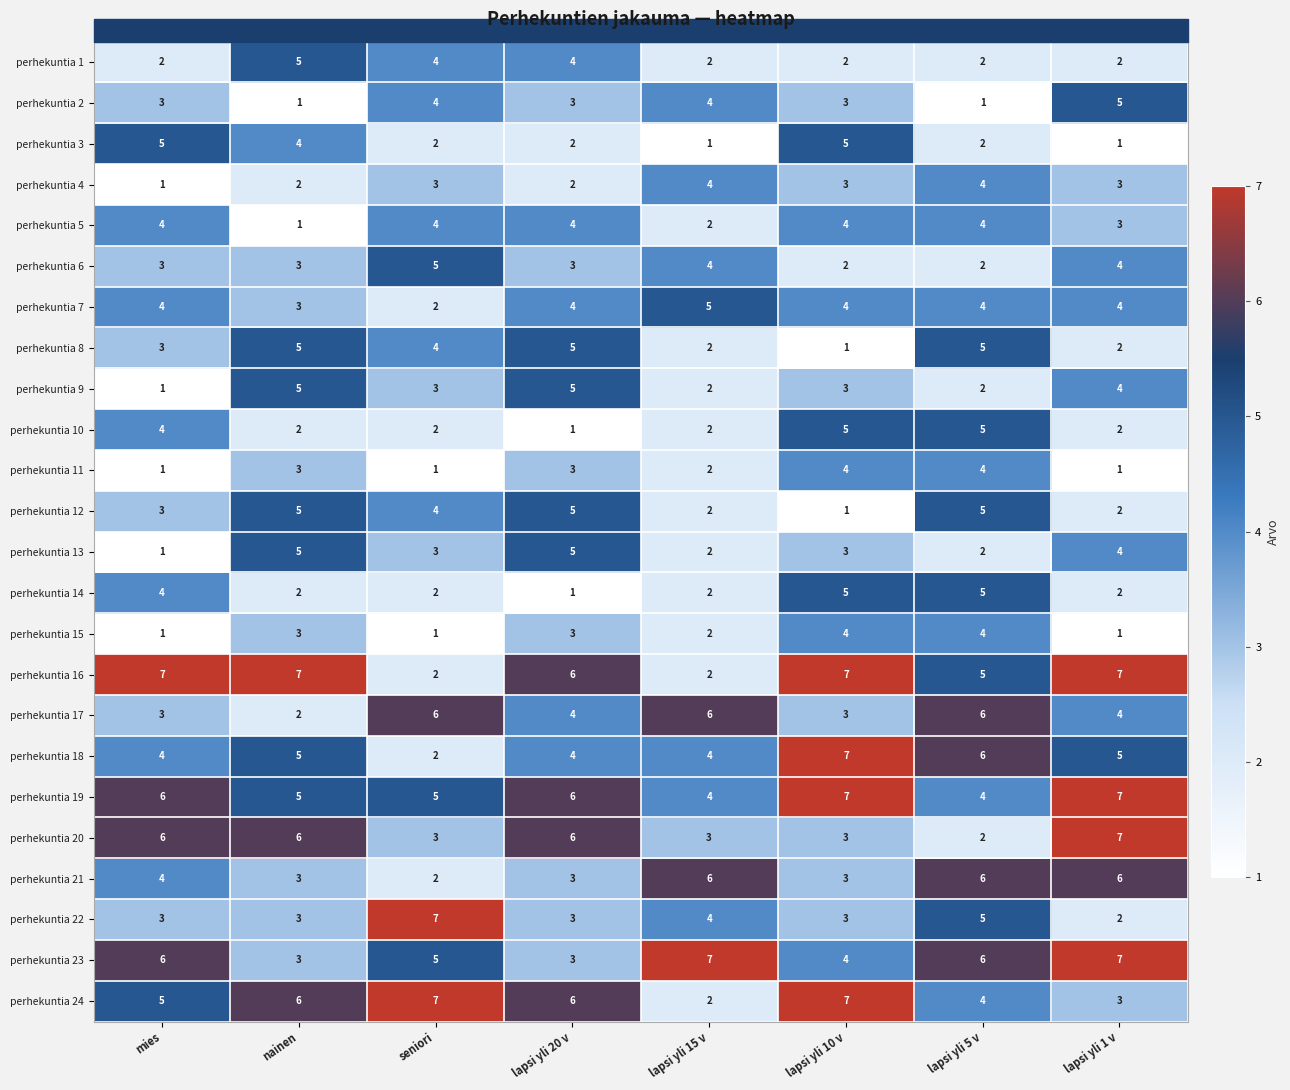

What is the maximum value shown in the chart?

7